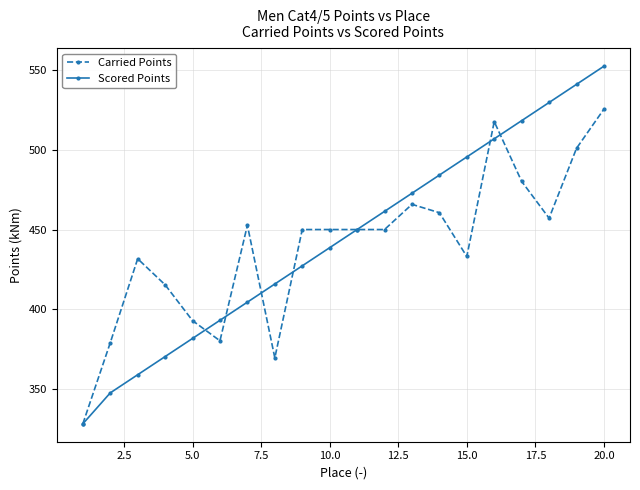

What is the greatest value displayed?

552.1